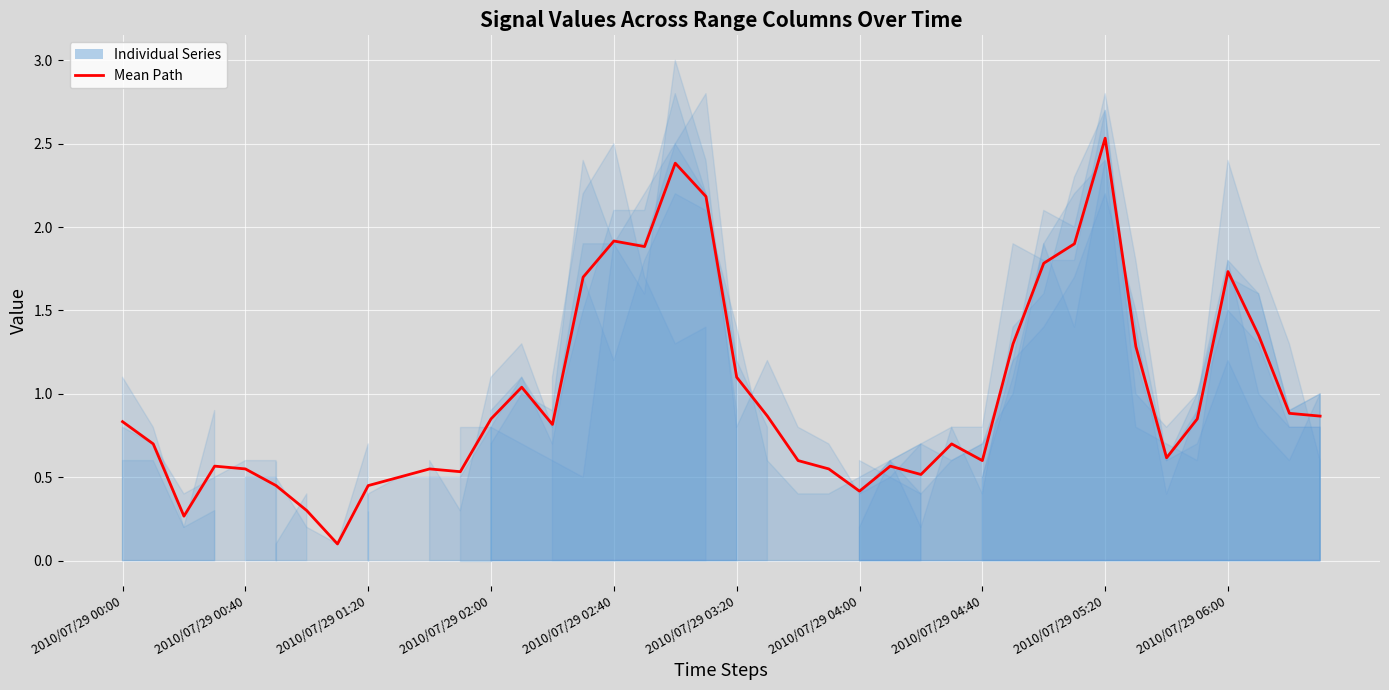

How many points are lower than both their immediate neighbors (excluding endpoints)?

9